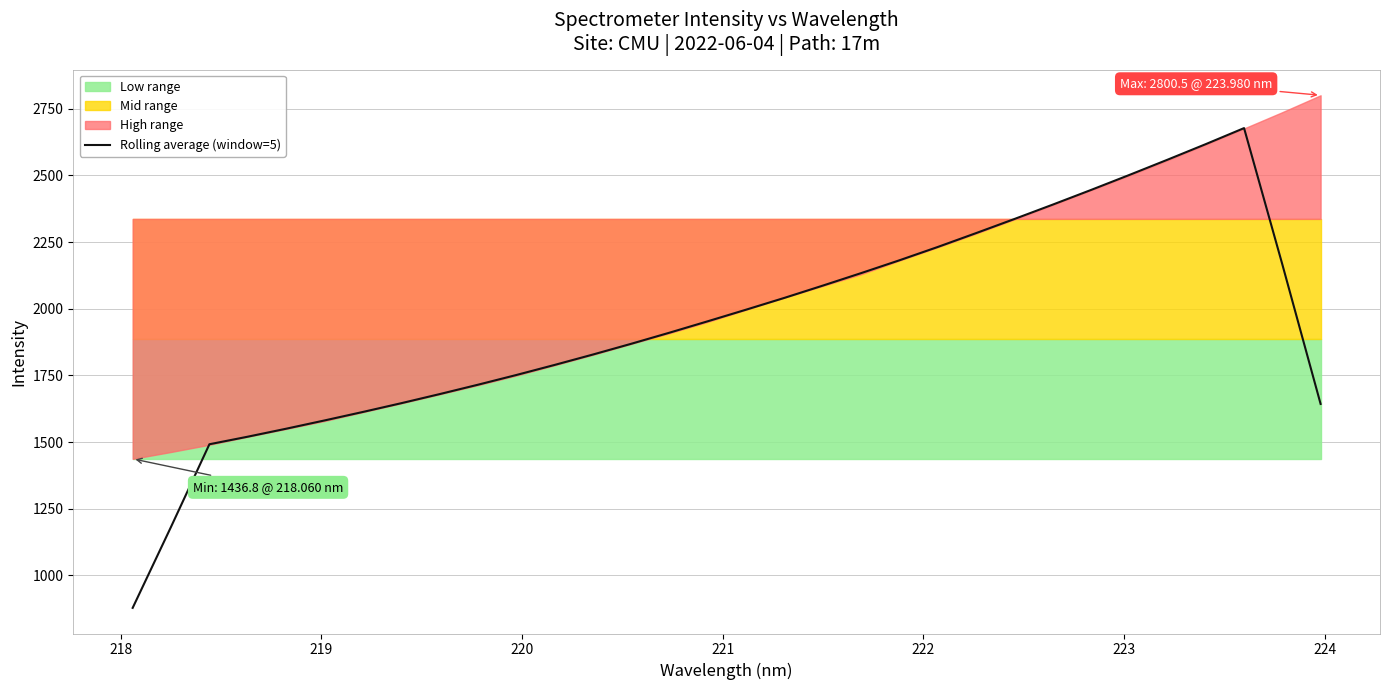

True or false: the data has more than 2 interior local peaks.

False